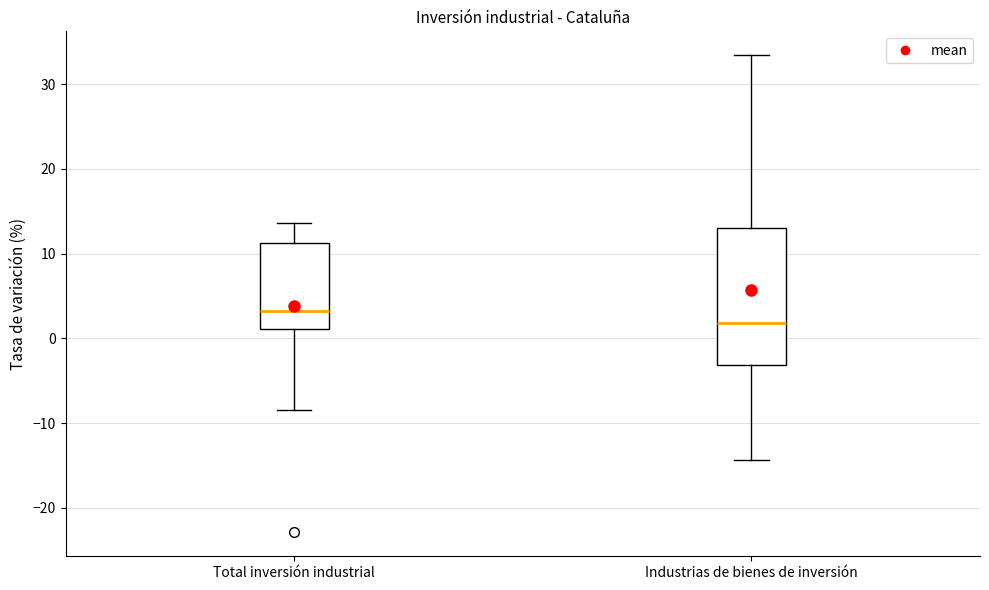

Which box's median line is the lowest?

Industrias de bienes de inversión